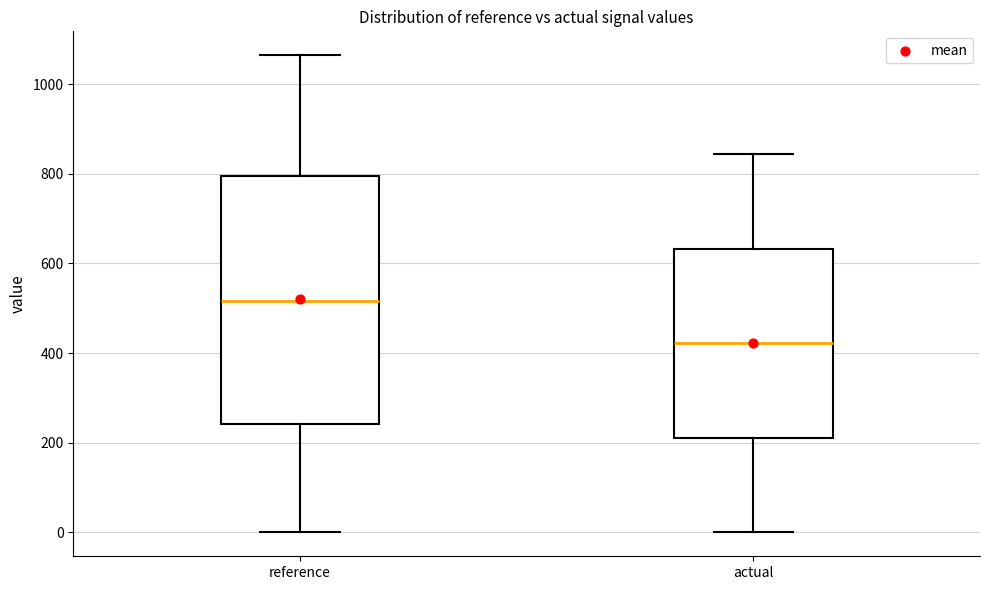

Where is the upper edge of the box for actual on the y-axis? The values are not printed on the chart, so give them approximately, as read against the axis.

640